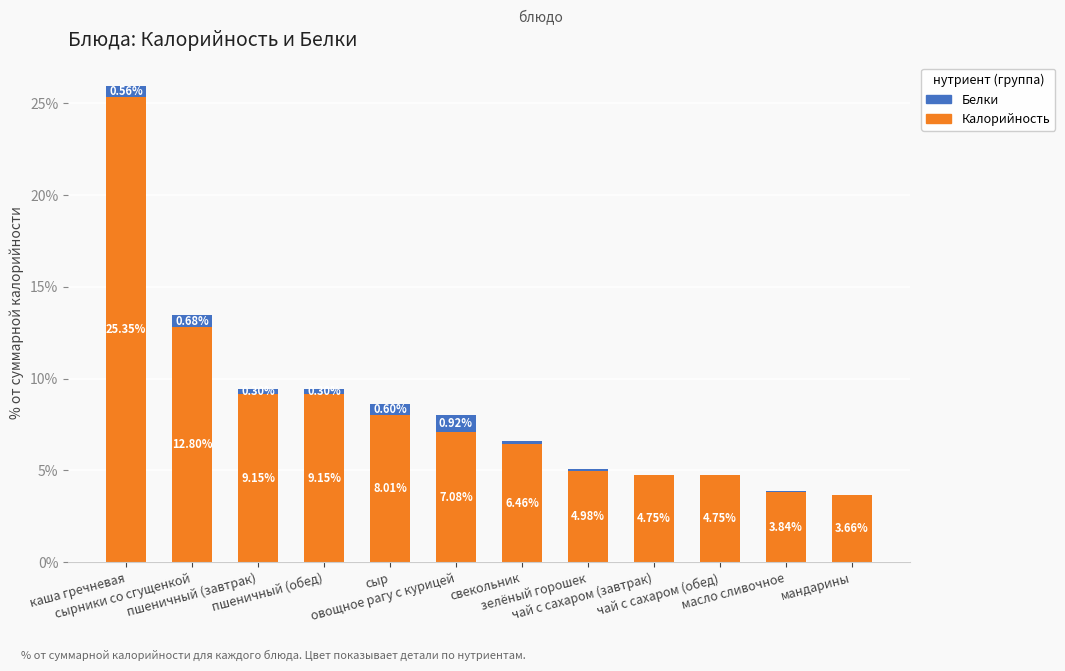

What is the sum of all Калорийность values?

100.0